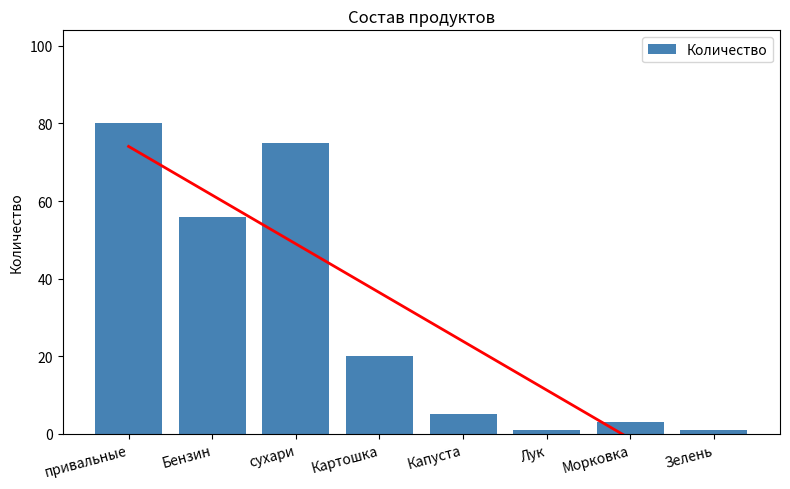

Rank the categories by value from lowest to highest.

Лук, Зелень, Морковка, Капуста, Картошка, Бензин, сухари, привальные